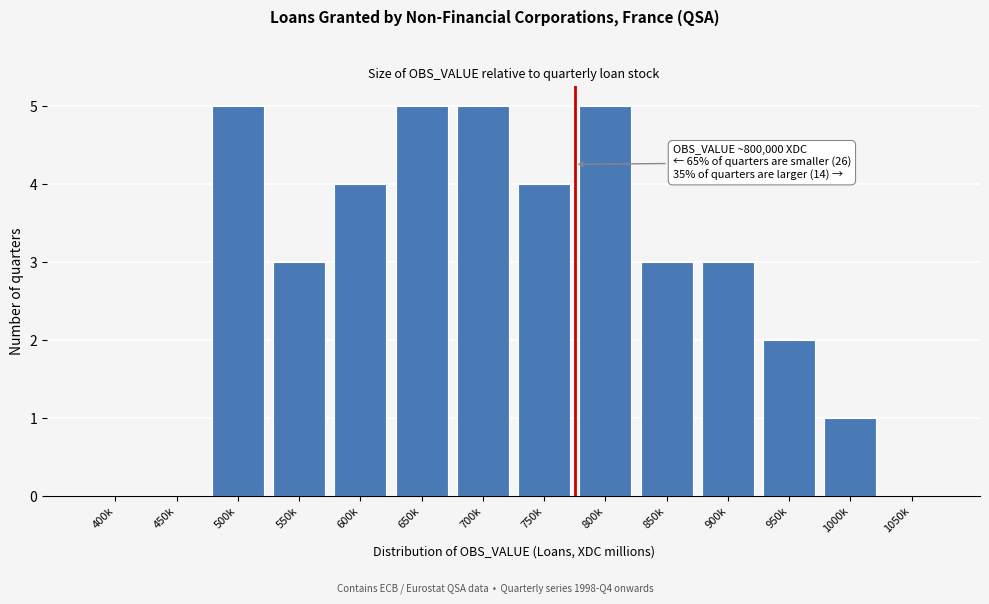

Reading left to right, extract all data points from this chart.

400k=0	450k=0	500k=5	550k=3	600k=4	650k=5	700k=5	750k=4	800k=5	850k=3	900k=3	950k=2	1000k=1	1050k=0